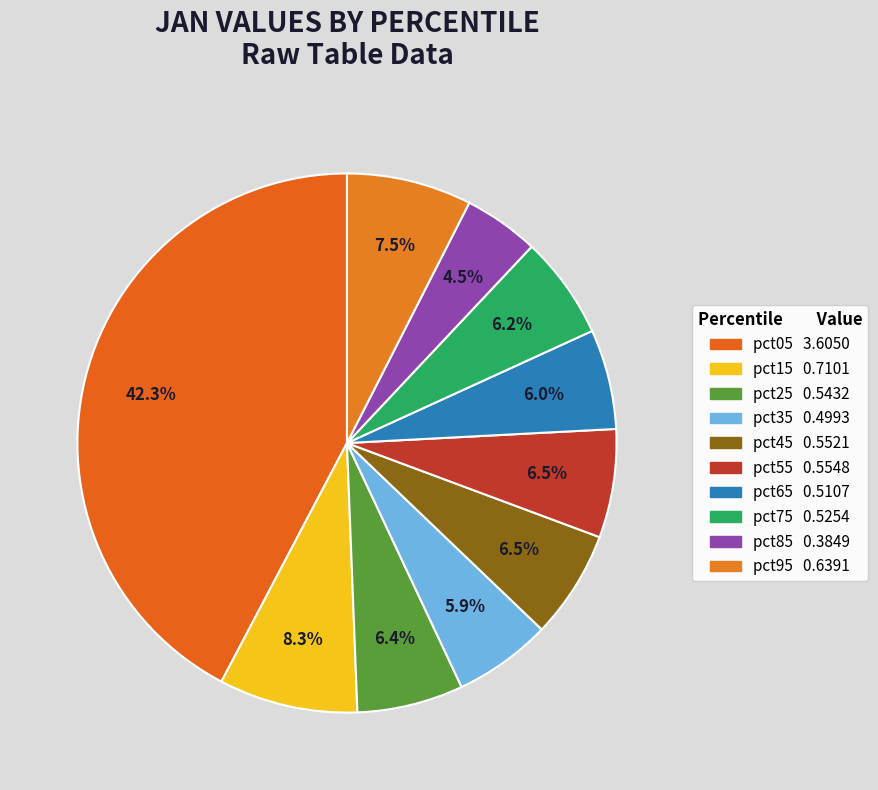

Which category has the biggest portion of the pie?

pct05